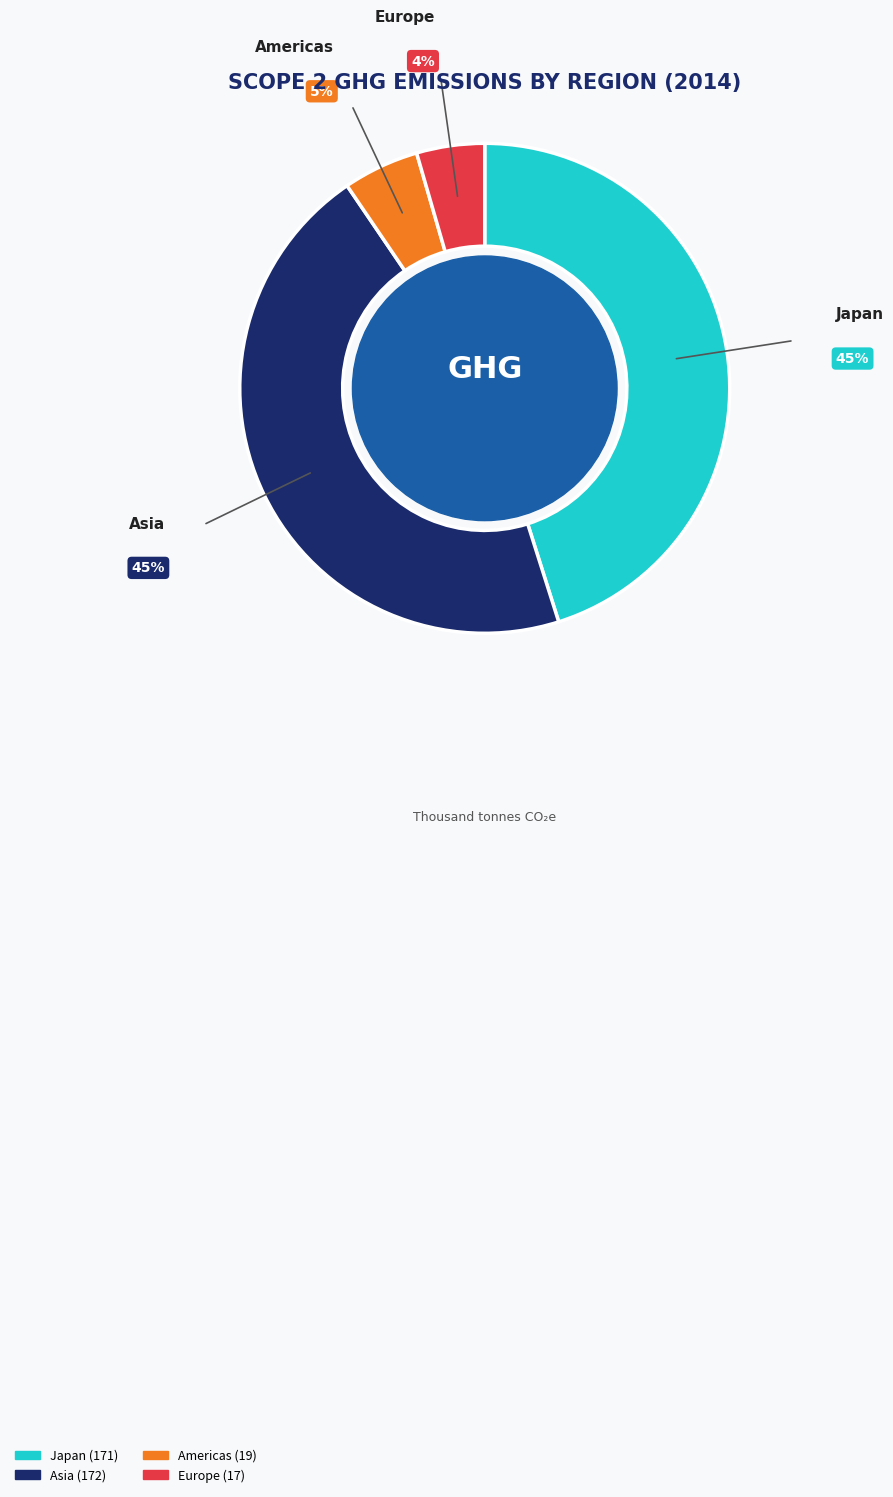

Which category has the smallest portion of the pie?

Europe